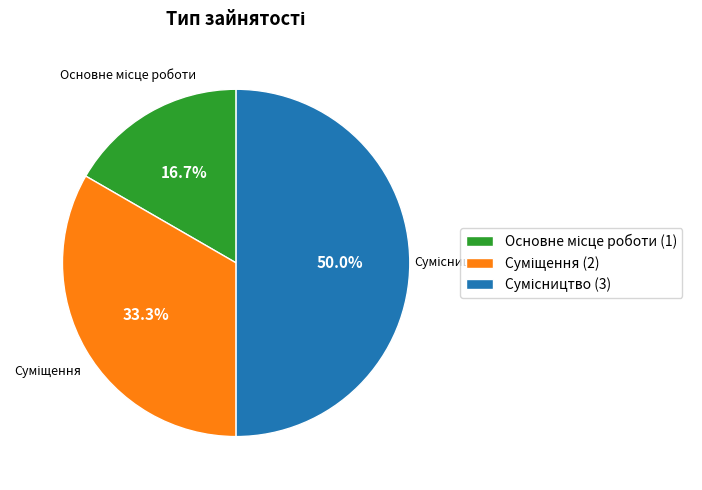

What is the total percentage of Сумісництво and Основне місце роботи?

66.7%